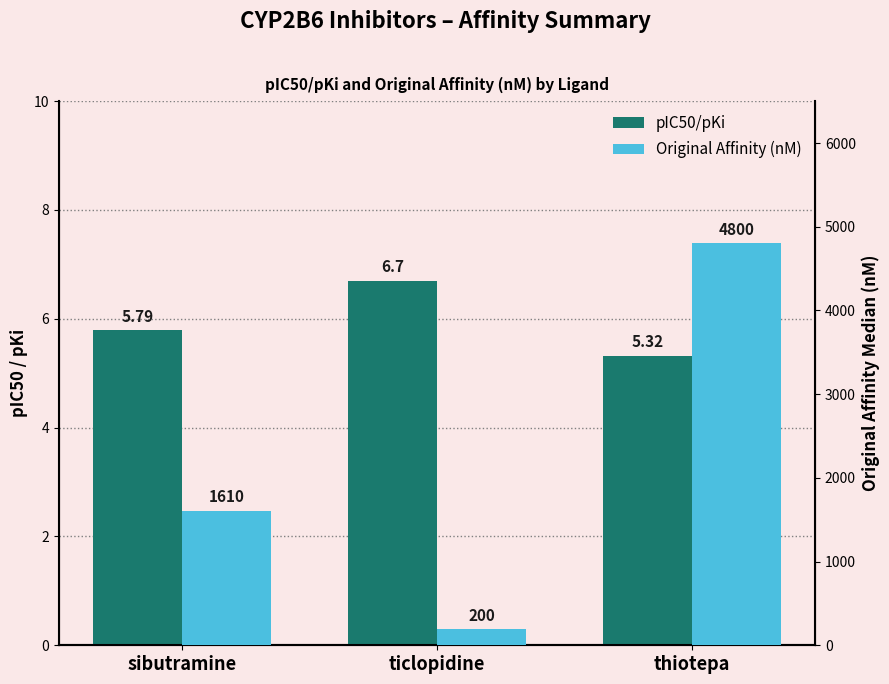

What are all the series names shown in the legend?

pIC50/pKi, Original Affinity (nM)